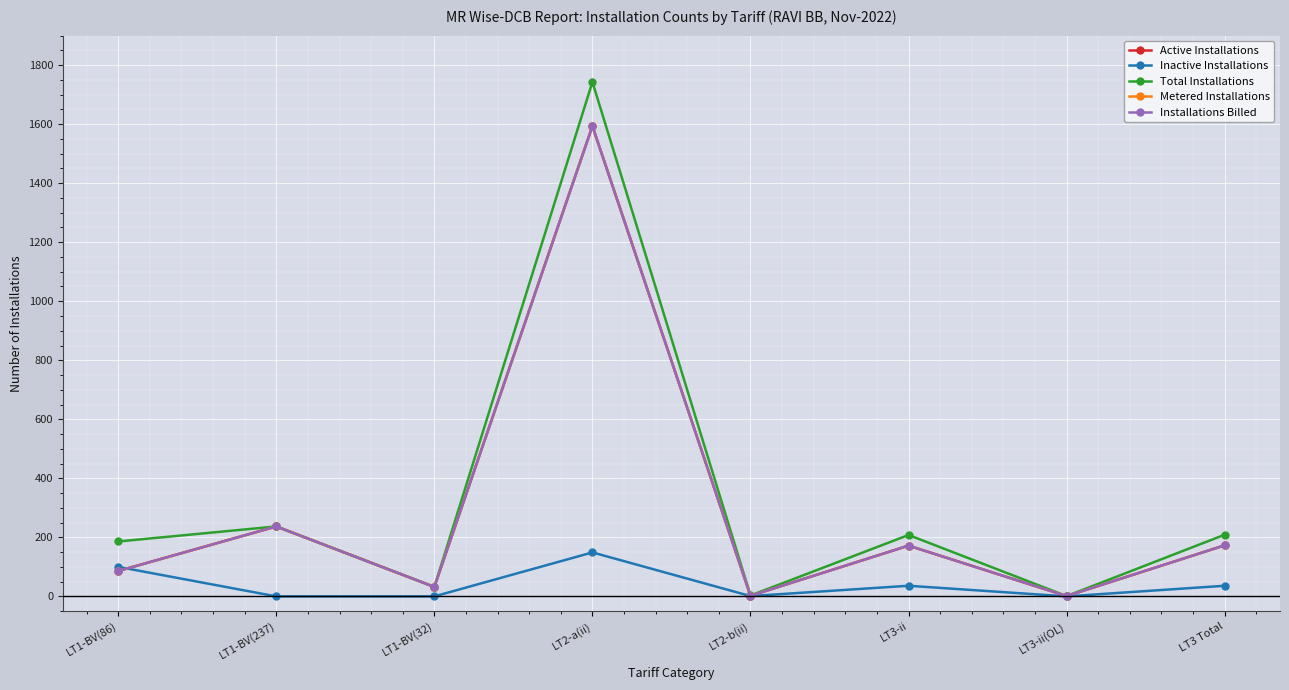

Does the chart have visible grid lines?

Yes